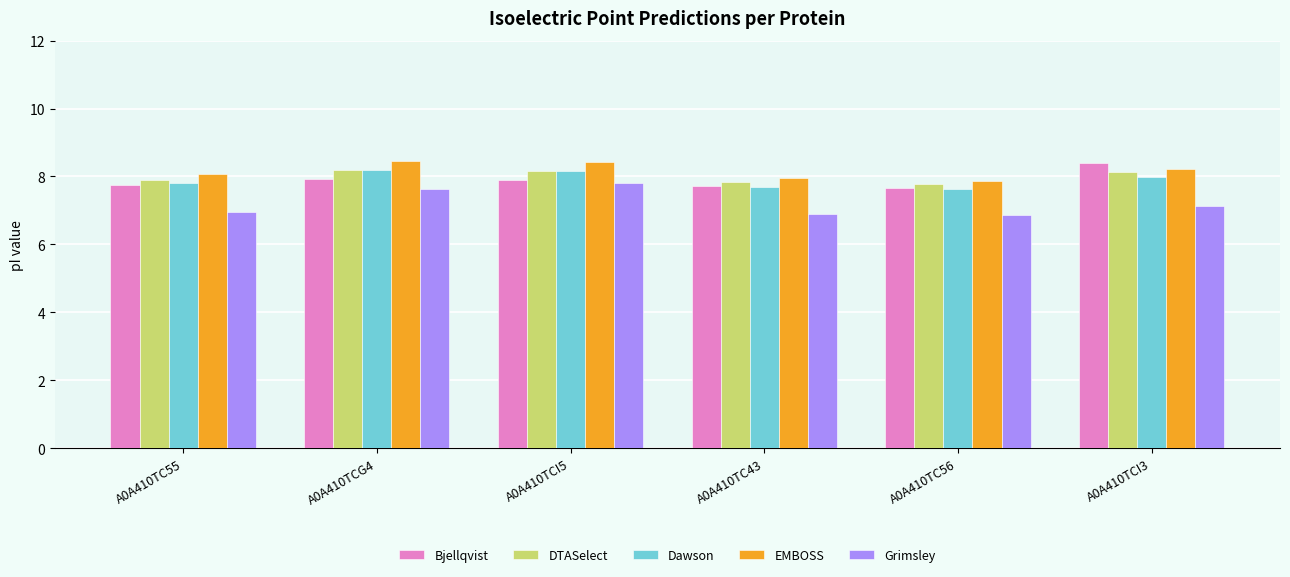

What is the sum of all DTASelect values?

48.0